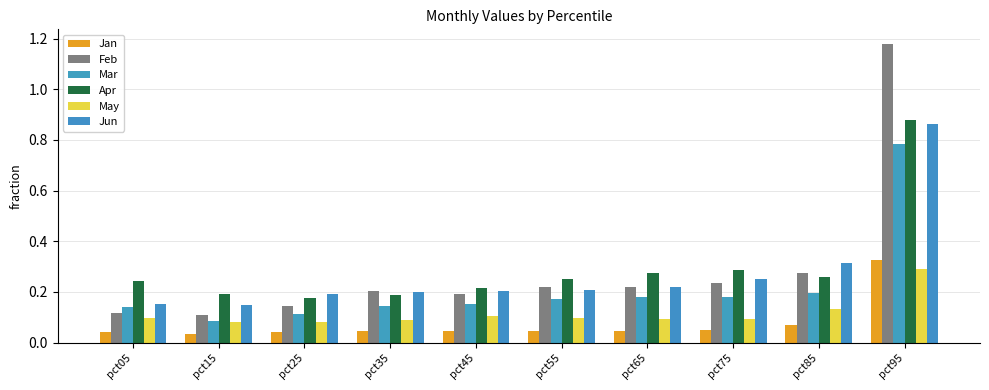

What are all the series names shown in the legend?

Jan, Feb, Mar, Apr, May, Jun